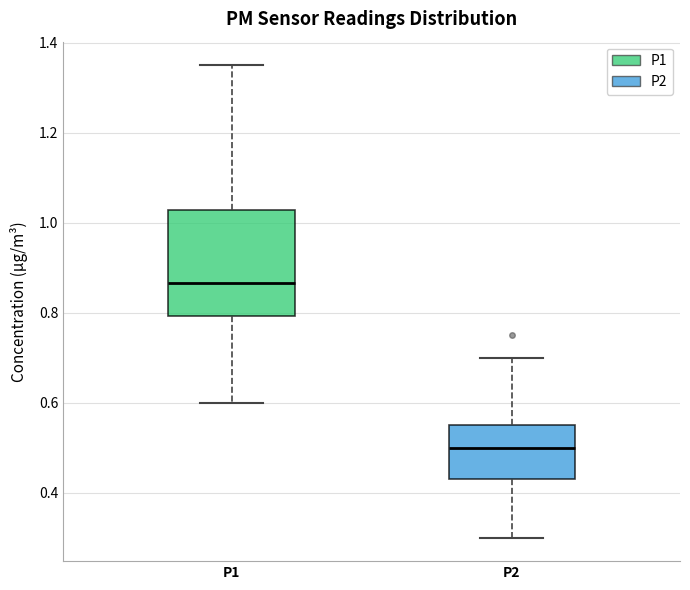

Which box is the tallest, from its lower edge to its upper edge?

P1